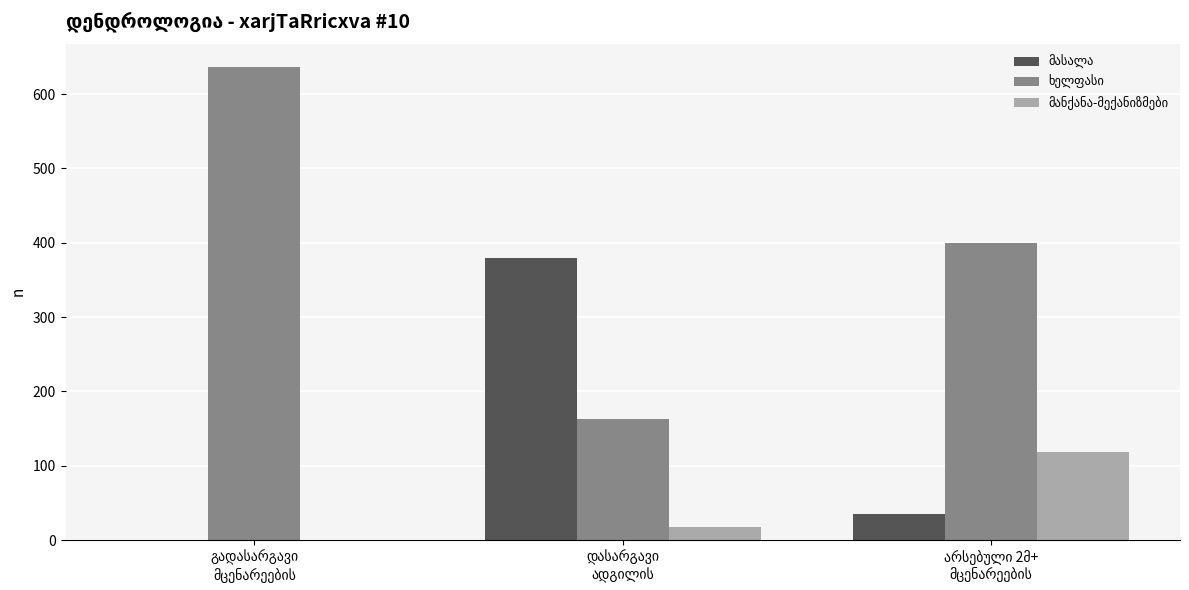

At which category is the sum across all series the highest?

გადასარგავი
მცენარეების